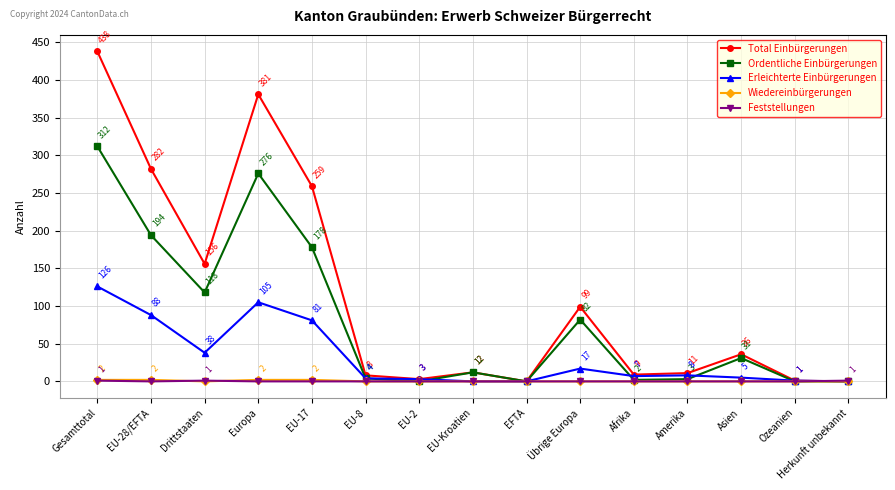

How many values in Ordentliche Einbürgerungen are above zero?

11